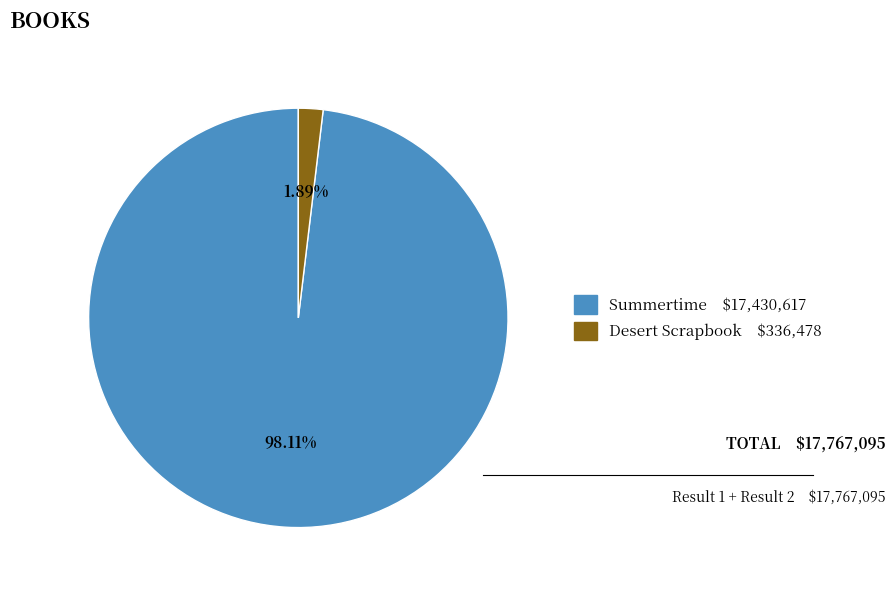

What is the total percentage of Summertime and Desert Scrapbook?

100.0%